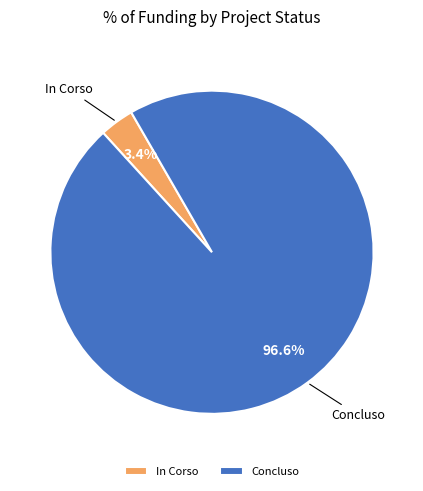

Rank the categories by value from lowest to highest.

In Corso, Concluso